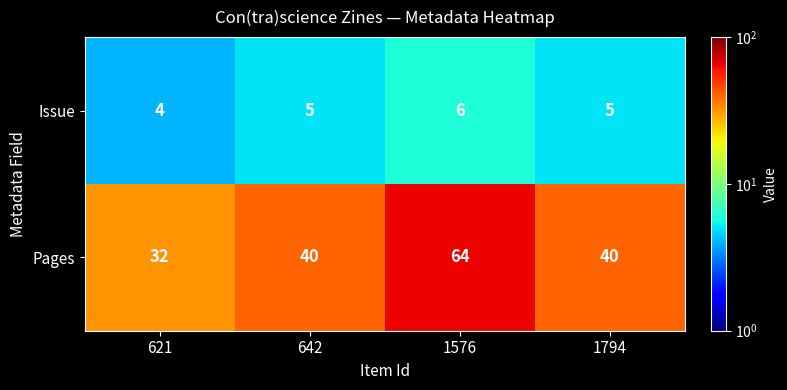

Reading left to right, transcribe all the data shown in this chart.

Issue: 4	5	6	5
Pages: 32	40	64	40